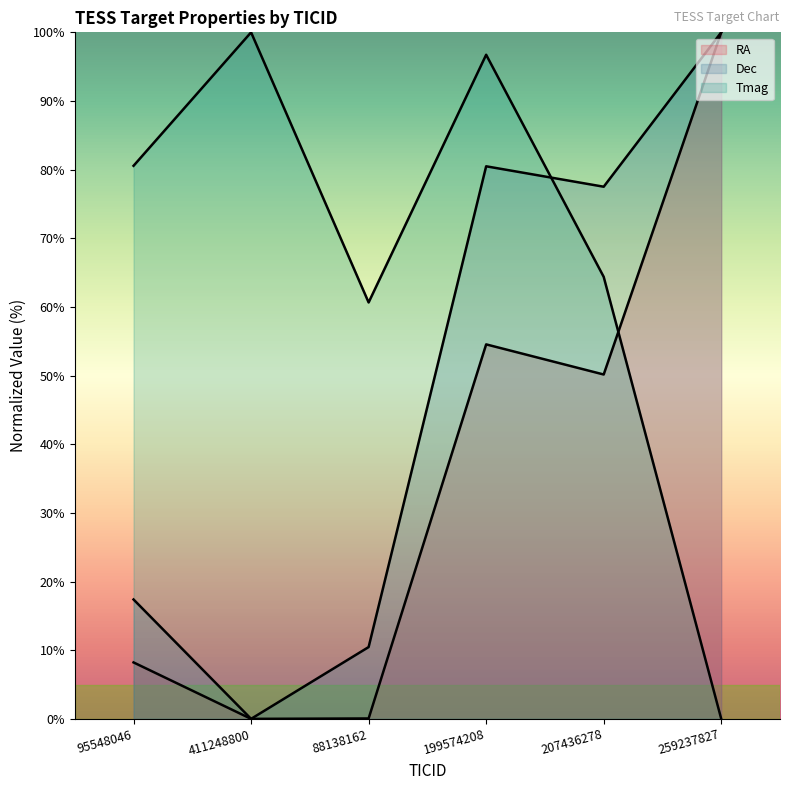

Which series has the largest total across all categories?

Tmag